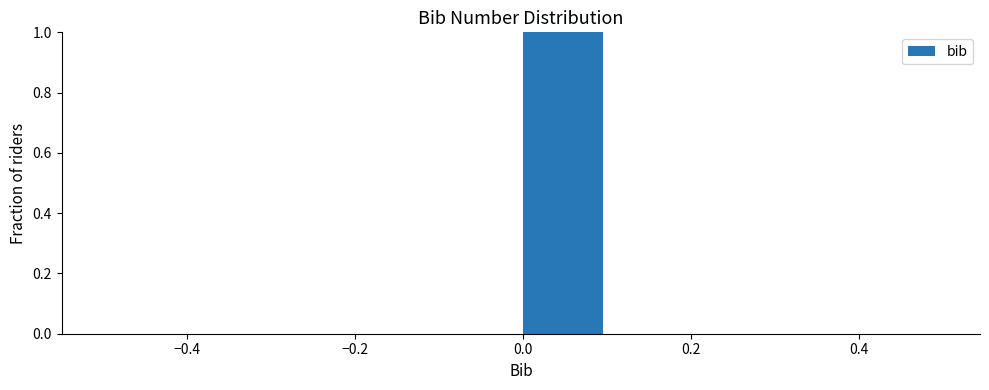

Over which range of the x-axis is the bar tallest?

0.0 to 0.1